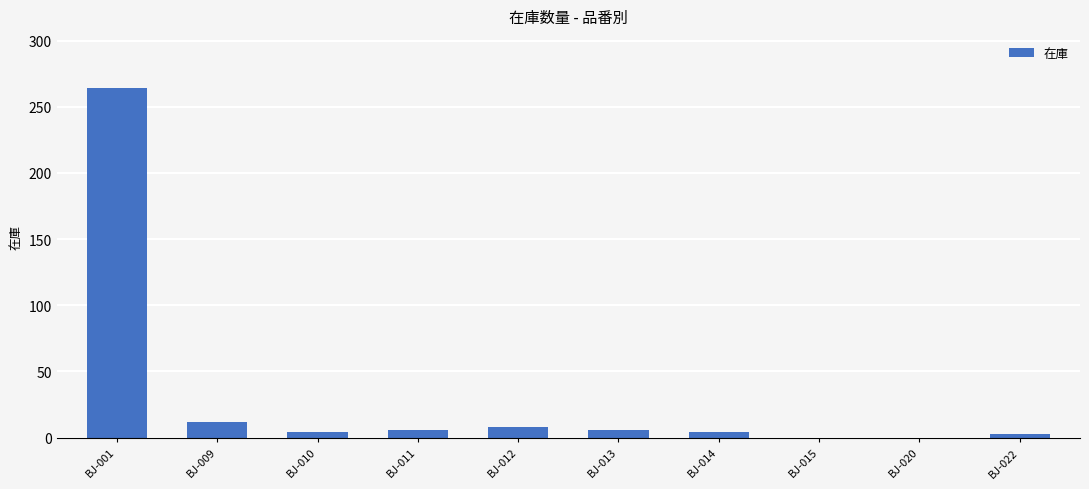

The value at BJ-020 is 0. True or false?

True